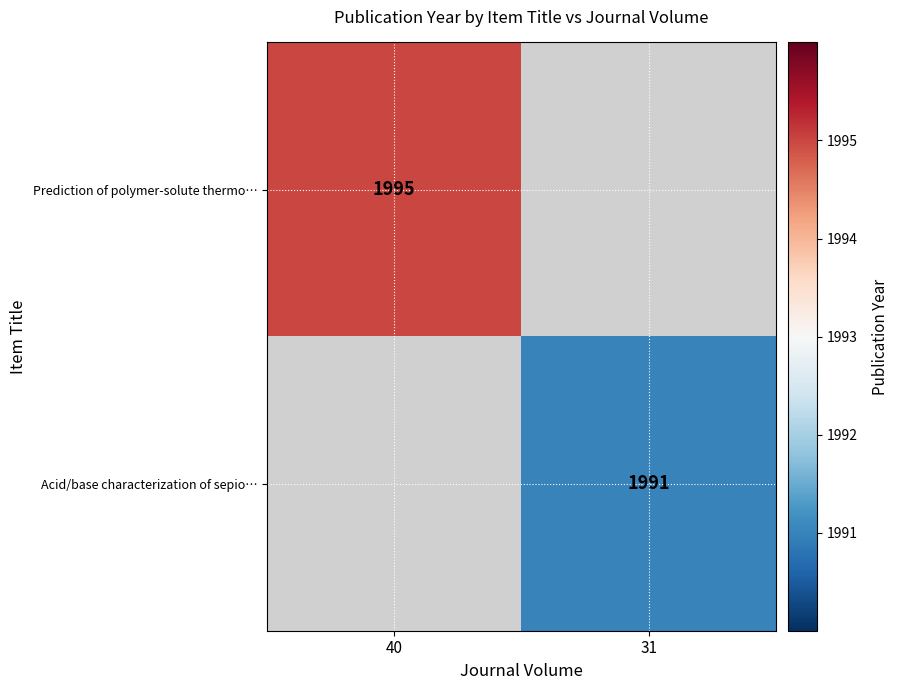

Is it true that Acid/base characterization of sepio… equals 950.5 at 31?

False